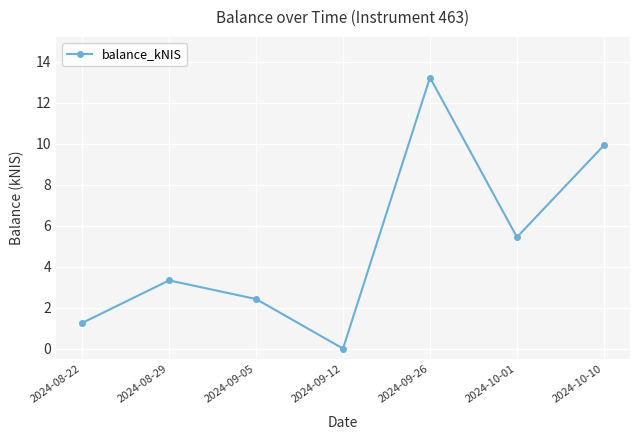

True or false: the data shows 1.0 at 2024-08-29.

False